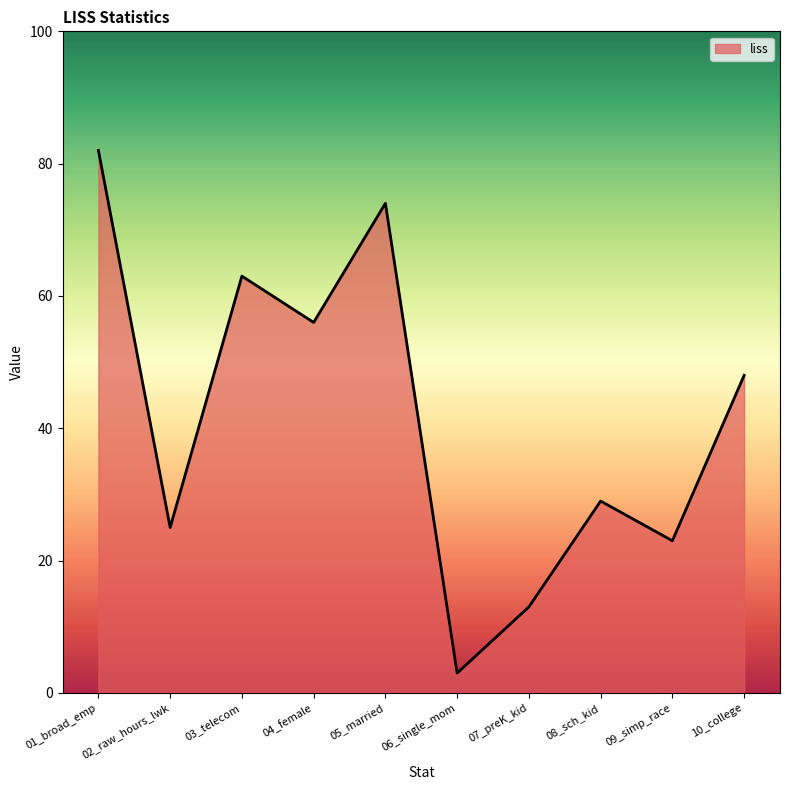

True or false: the data has more than 2 interior local peaks.

True